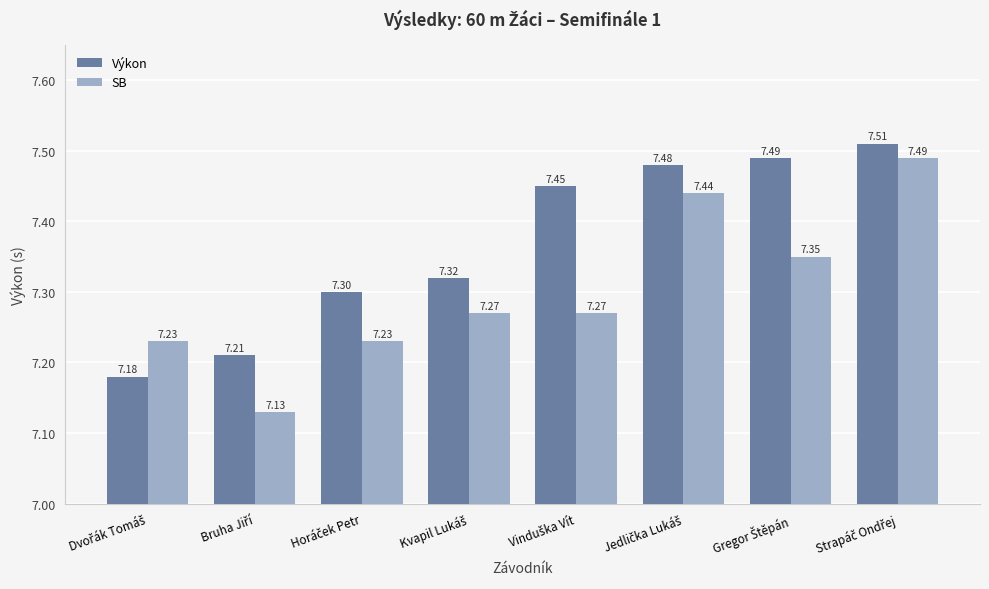

What is the difference between the maximum and minimum values in the SB series?

0.4